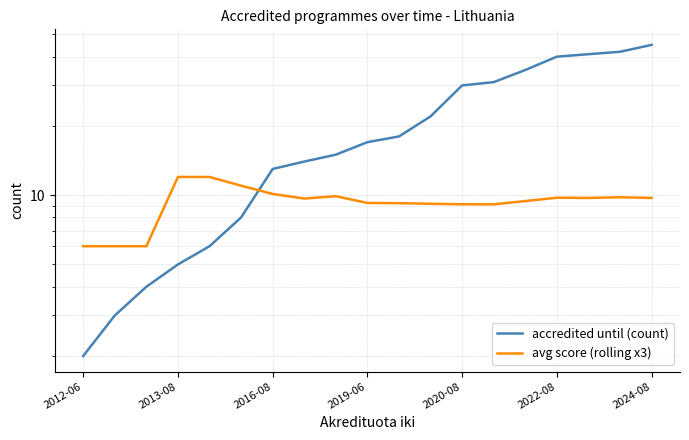

What is the difference between the avg score (rolling x3) values at 17 and 10?

0.6